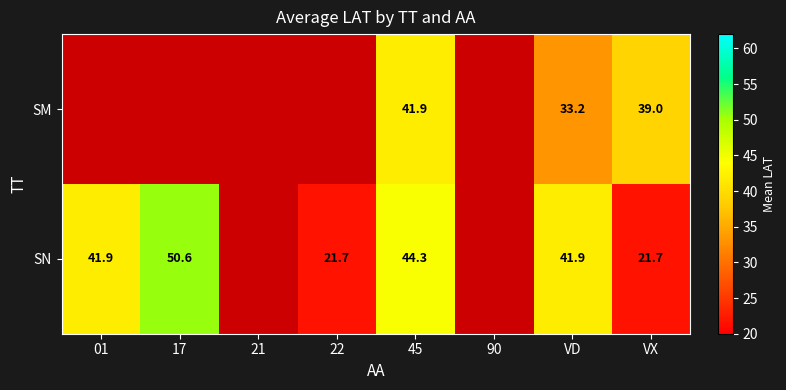

True or false: SM has a value of 8.4 at VX.

False